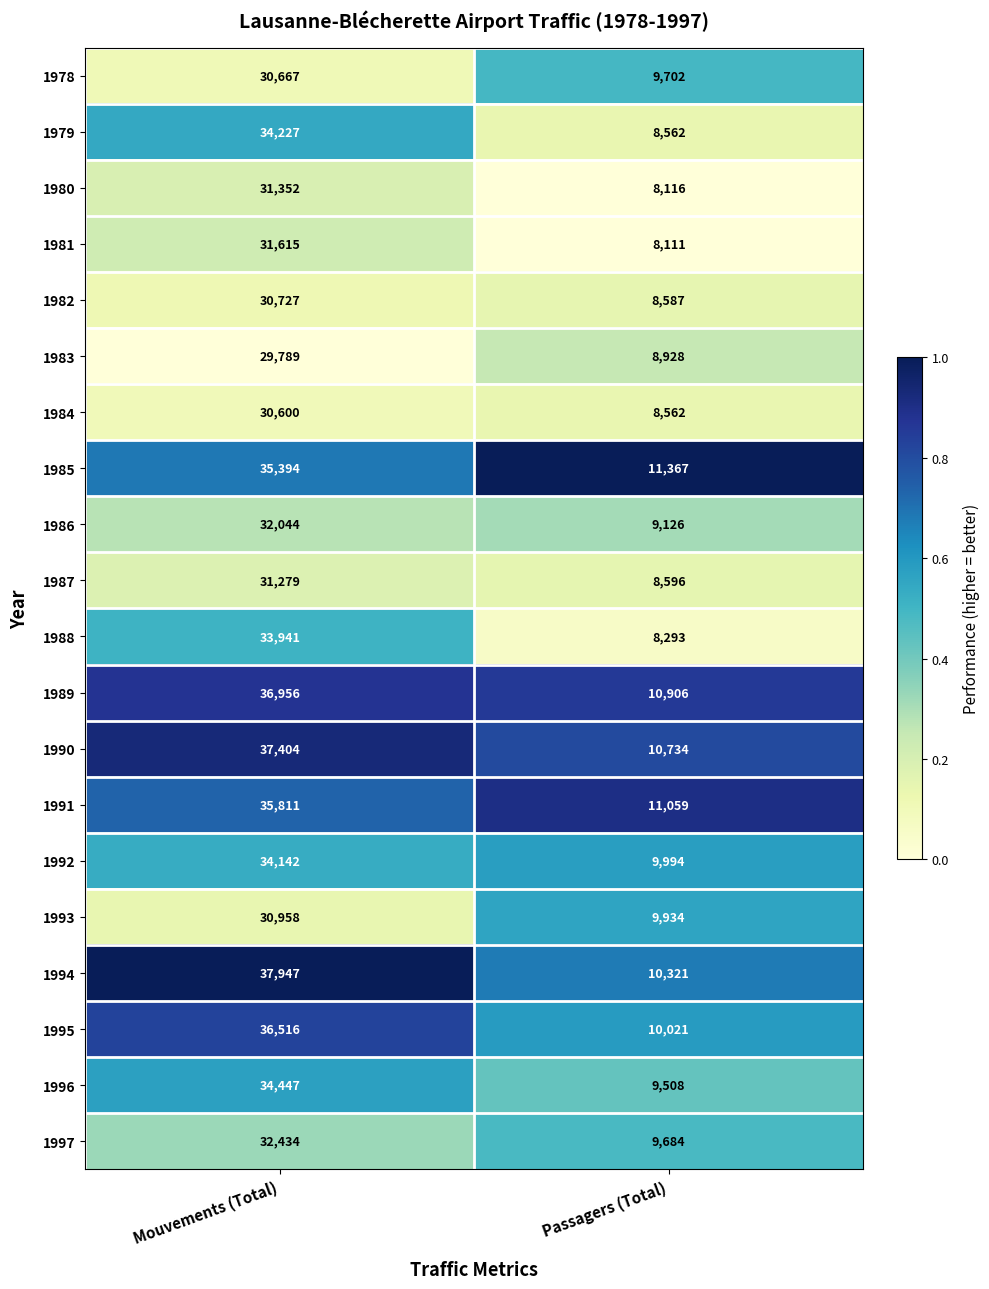

At which category is the sum across all series the highest?

Mouvements (Total)